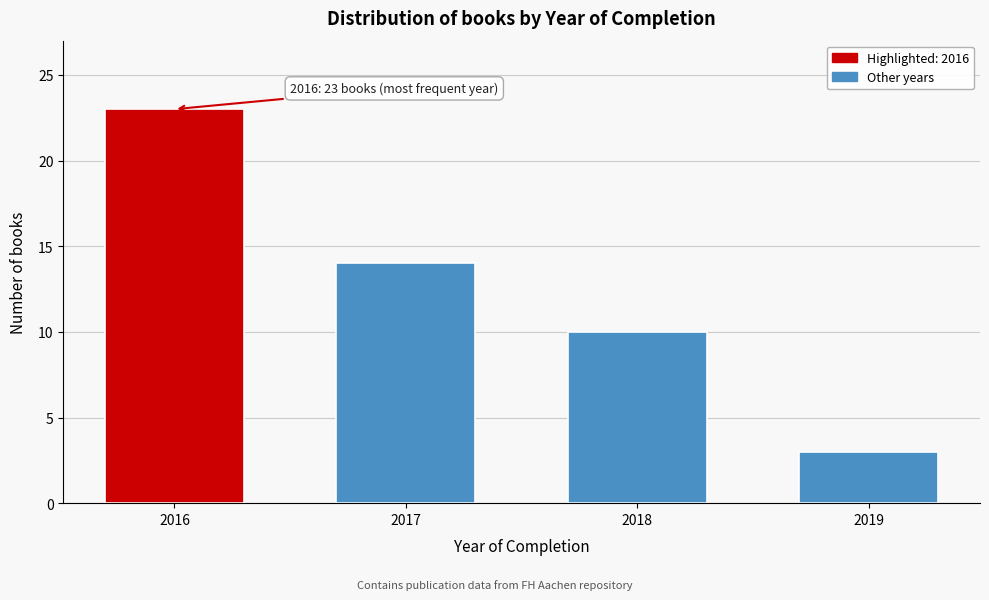

Reading right to left, list all the values displayed in this chart.

3	10	14	23